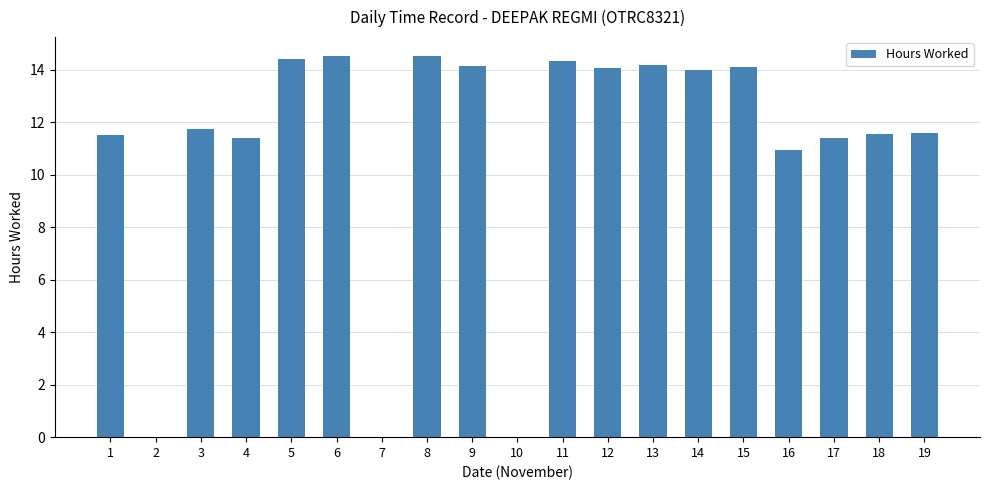

The value at 8 is 14.5. True or false?

True